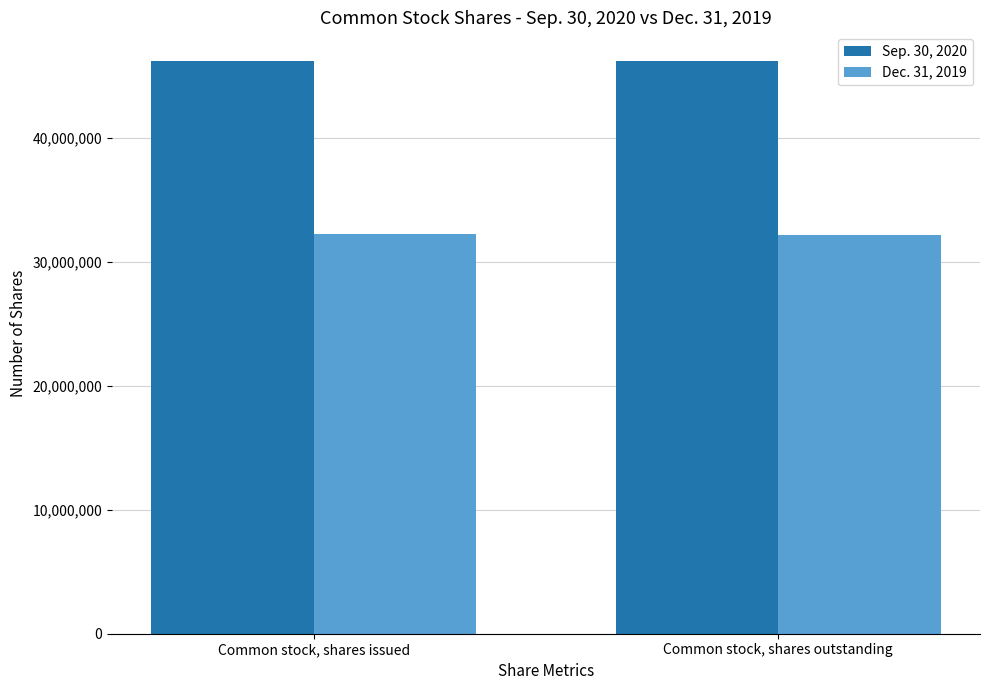

What is the highest value of the Sep. 30, 2020 series?

46220859